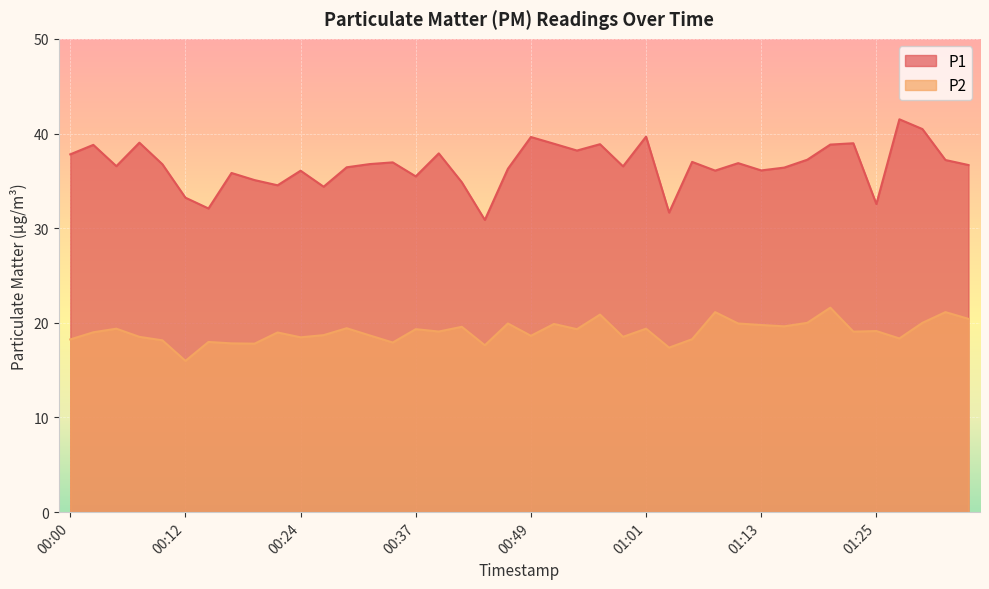

Which has a higher value, 00:15 or 00:46?

00:46